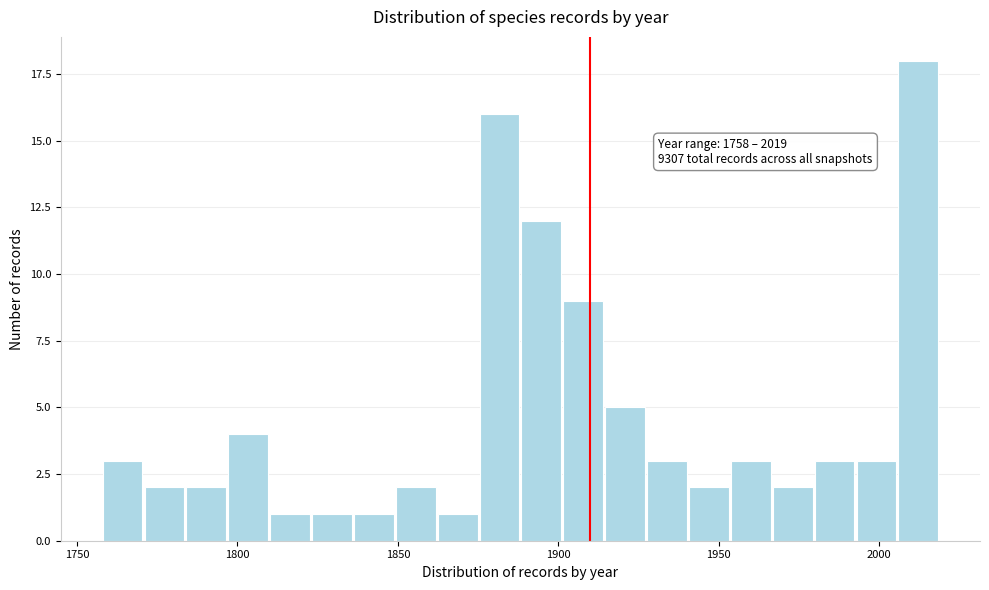

Around what value on the x-axis is the tallest bar? Give the approximate position of its centre, as read against the axis.

2010